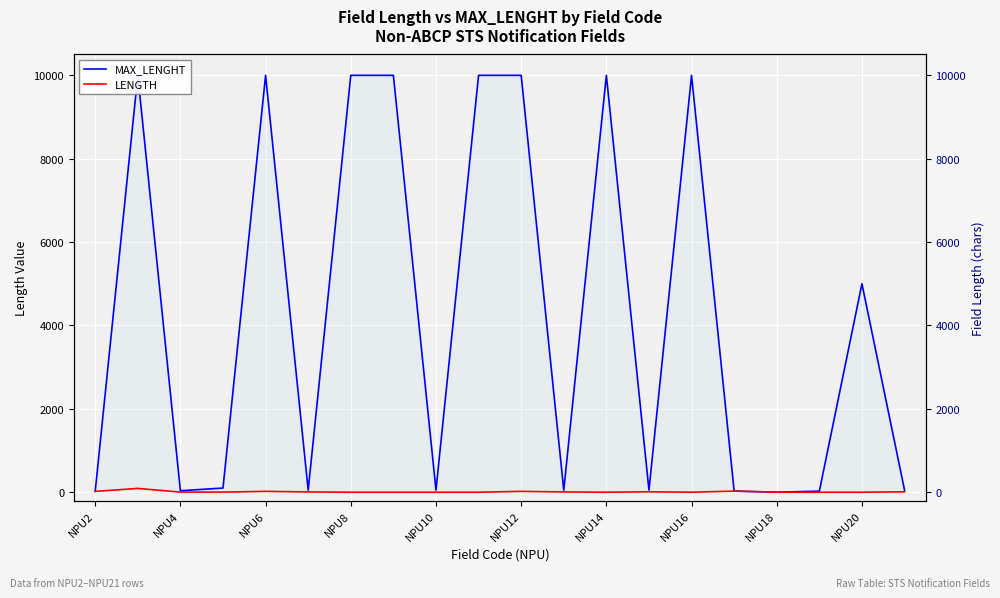

How many lines are shown in the chart?

2